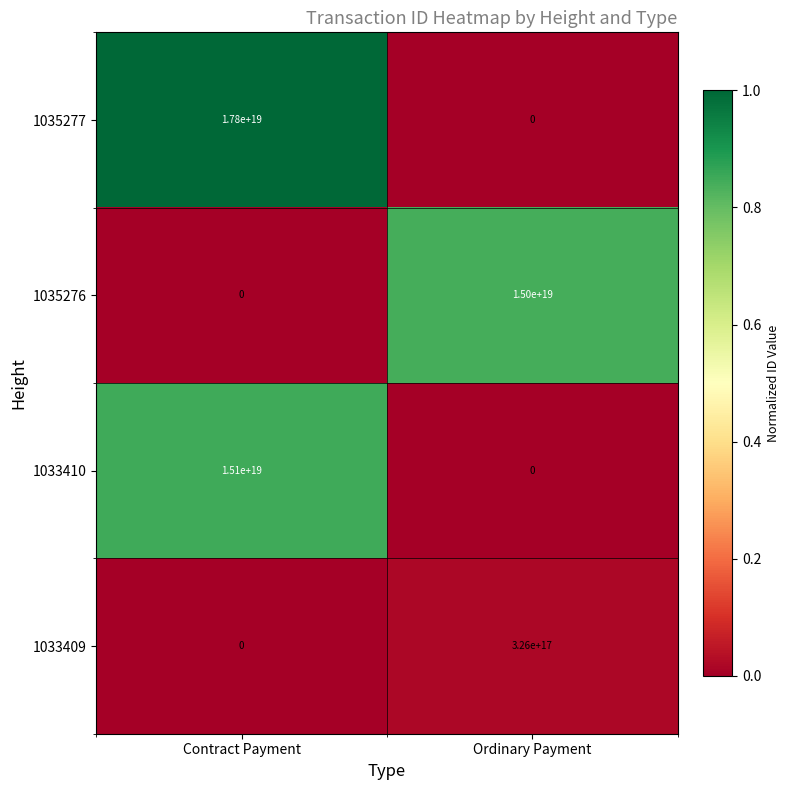

At which category is the sum across all series the highest?

Contract Payment